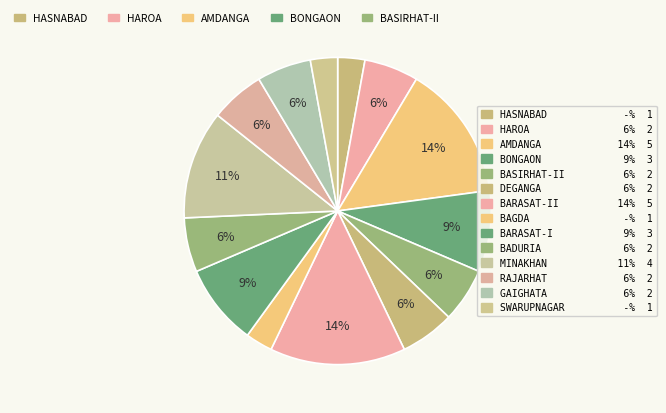

How many segments does this pie chart have?

14